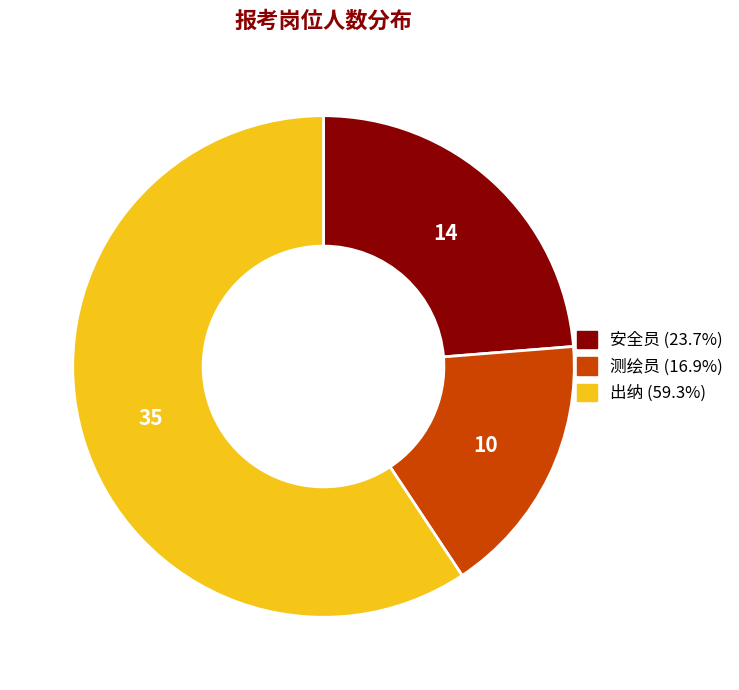

What is the largest slice in the pie chart?

出纳